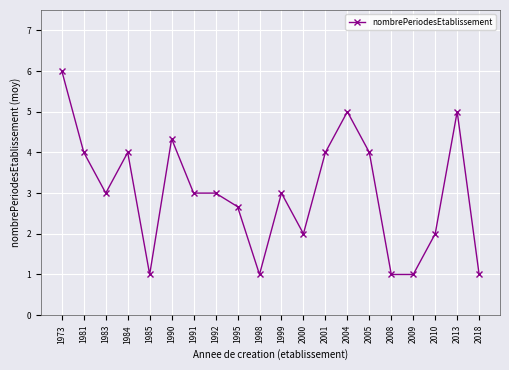

What is the sum of the values at 2013 and 1985?

6.0